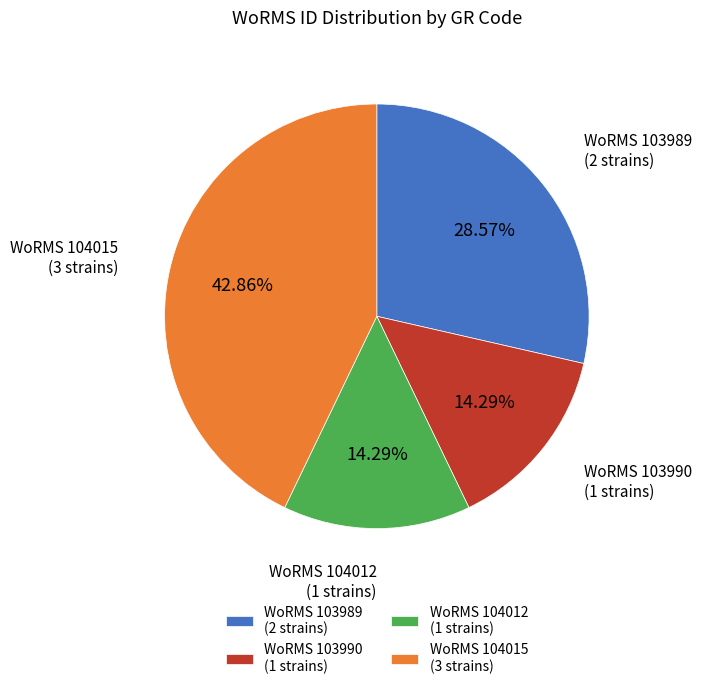

Combined, do WoRMS 103989 (2 strains) and WoRMS 104012 (1 strains) account for over 50%?

No